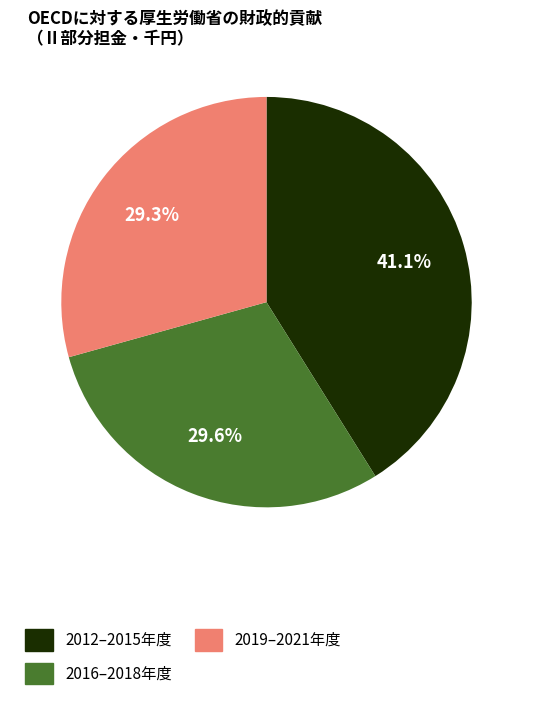

What is the ratio of the value at 2016–2018年度 to the value at 2019–2021年度?

1.0